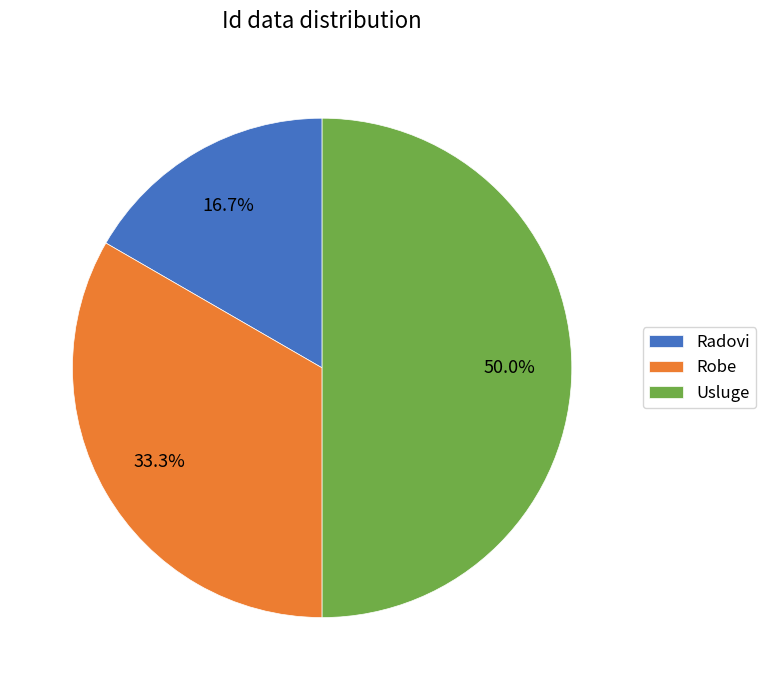

Is it true that Usluge is 50% of the pie?

True